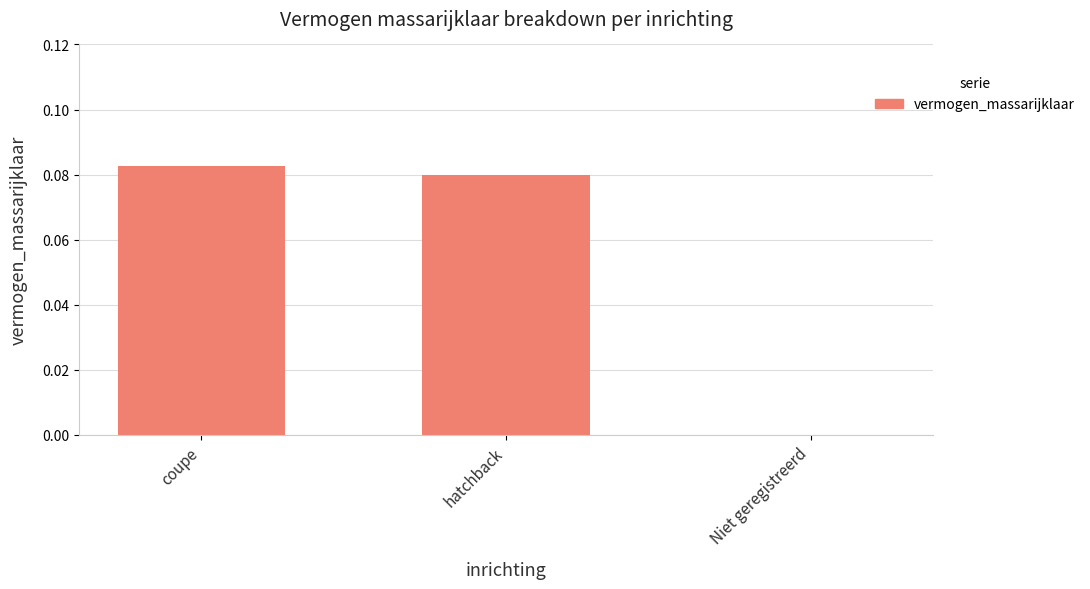

Which category has the highest value across all series?

coupe